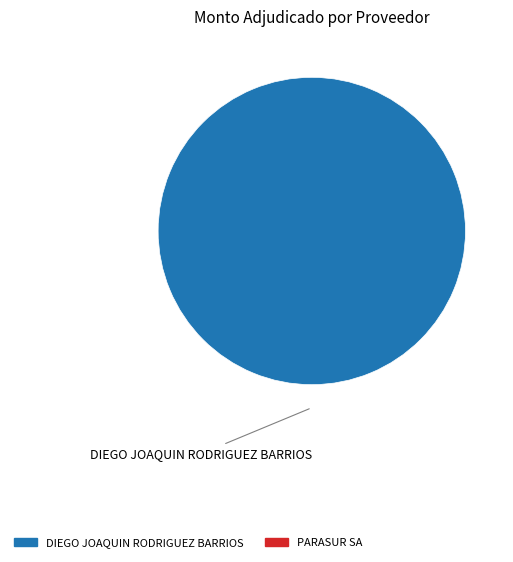

How many segments does this pie chart have?

1